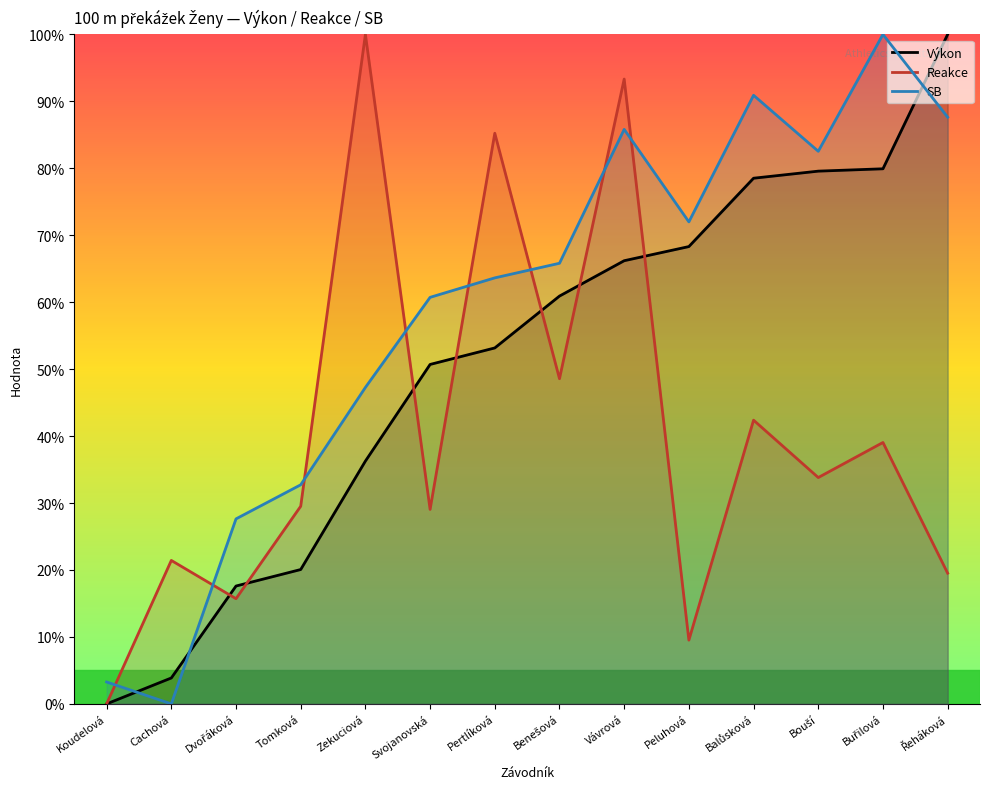

At which category is the sum across all series the highest?

Vávrová